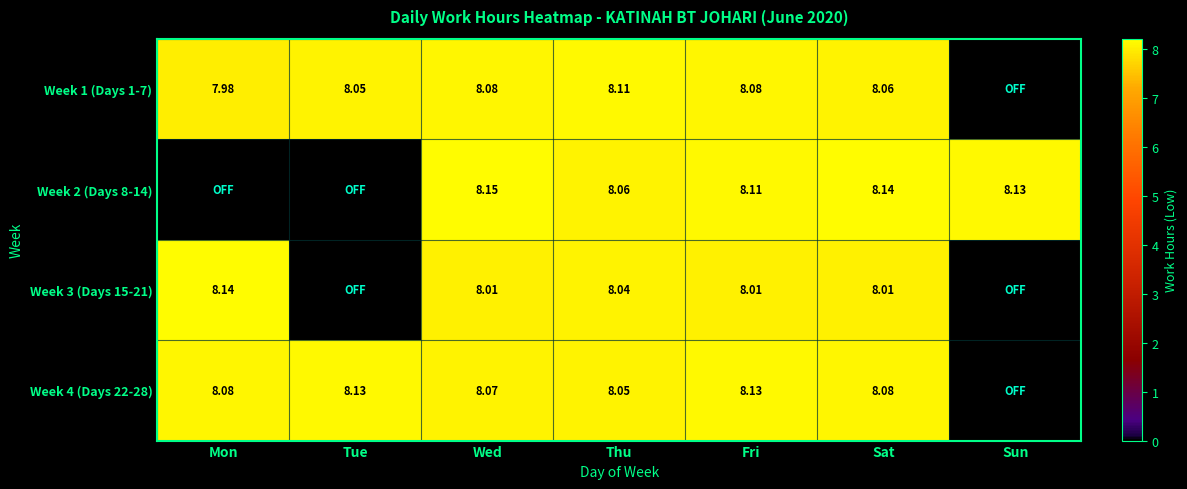

What is the difference between the second highest and second lowest values in the Week 4 (Days 22-28) series?

0.1